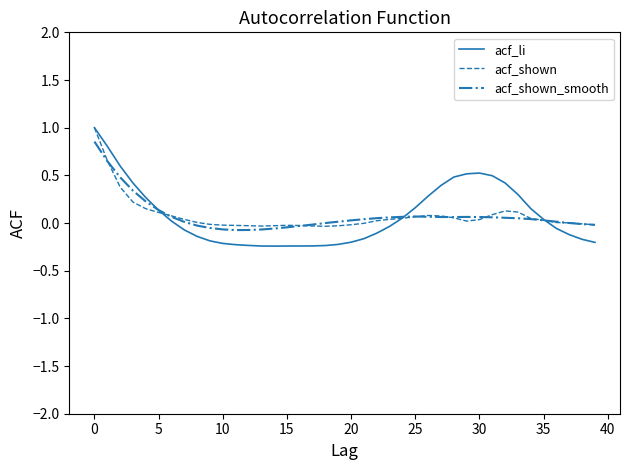

Rank the series by their average value, from highest to lowest.

acf_li, acf_shown, acf_shown_smooth